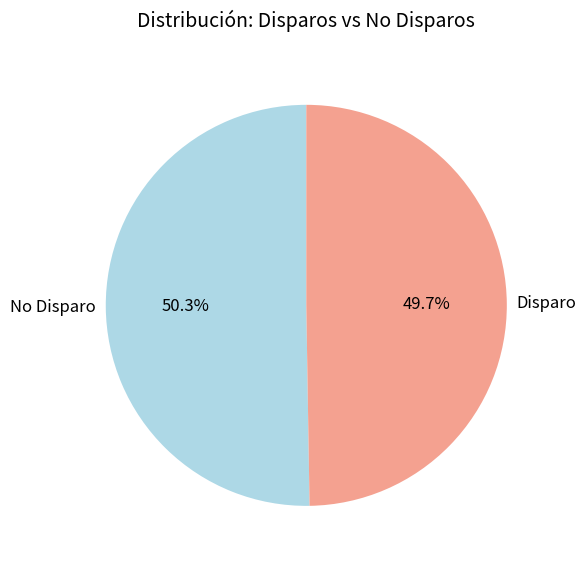

How many segments does this pie chart have?

2